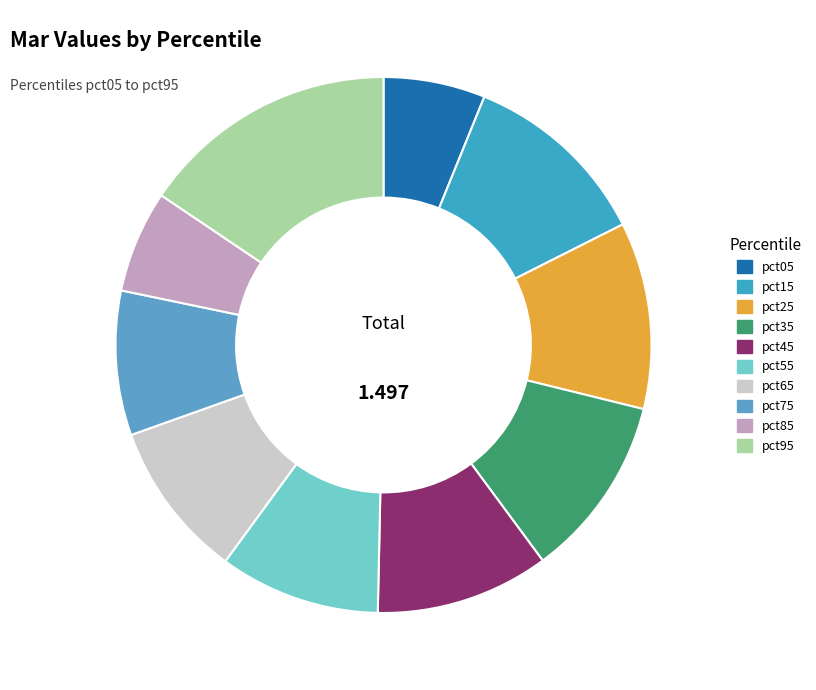

What is the total percentage of pct25 and pct85?

17.4%